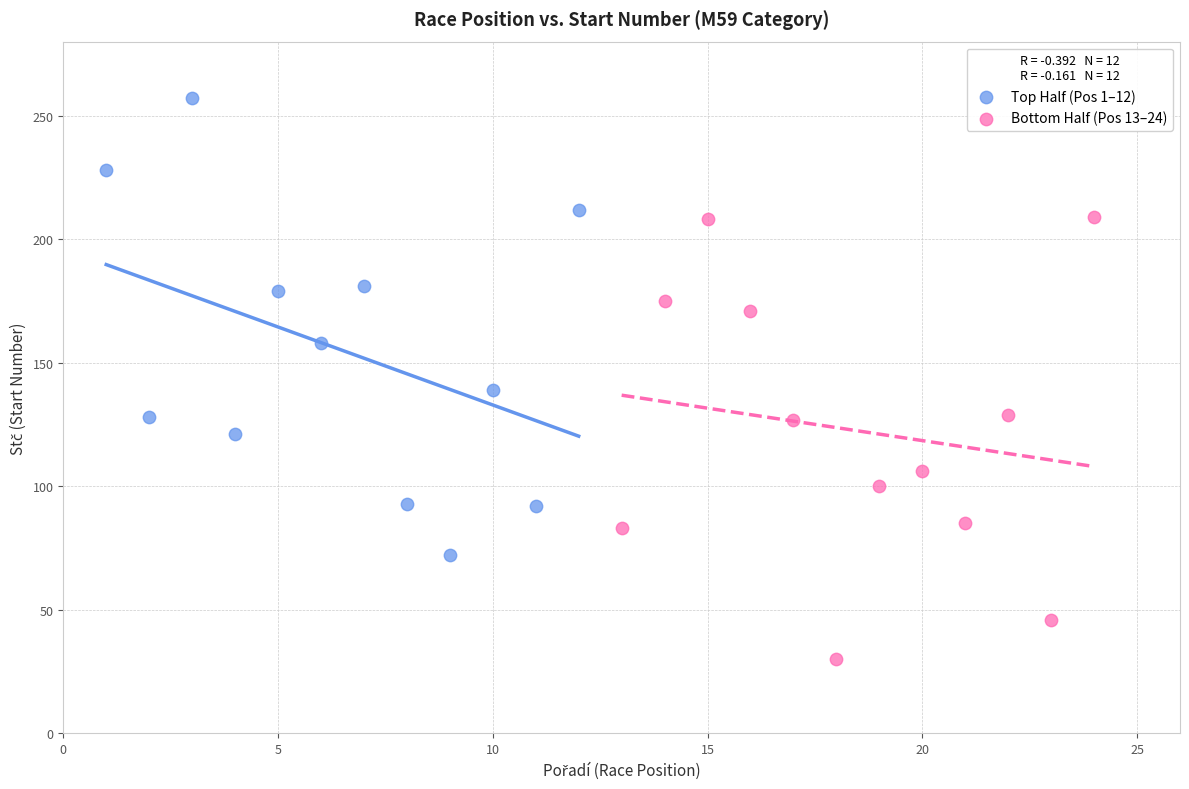

Which series contains the highest Y value?

Top Half (Pos 1–12)